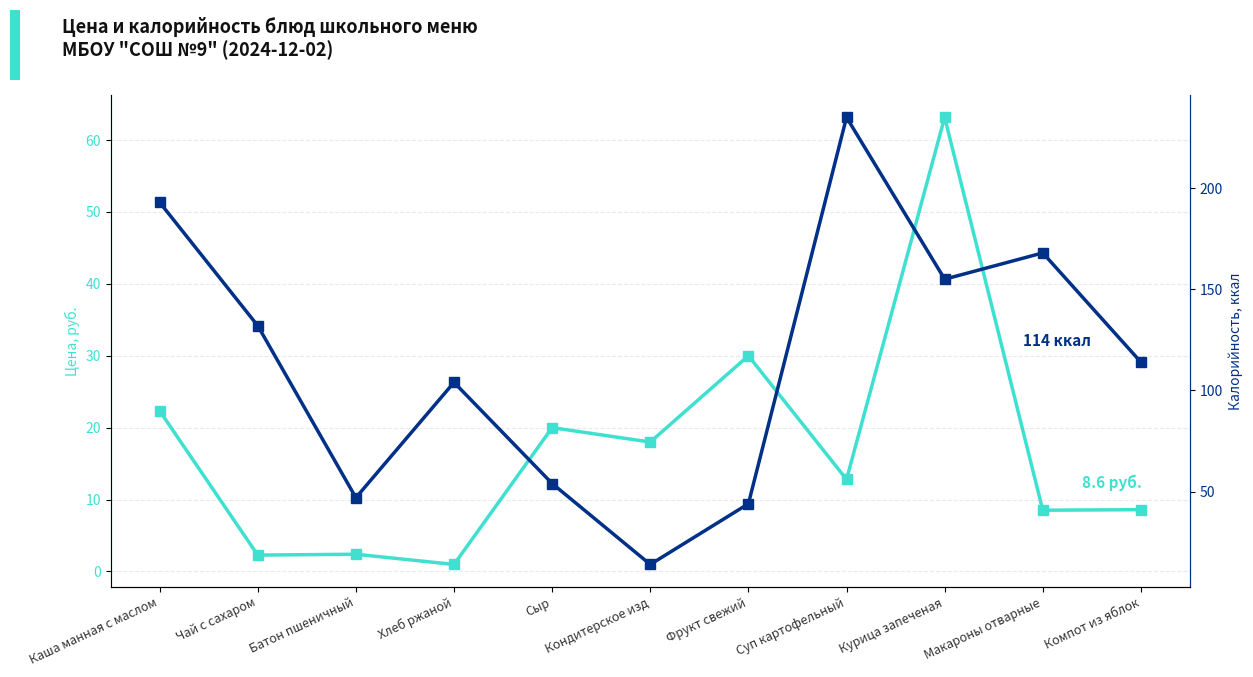

Is this an area chart (filled region under the line)?

No